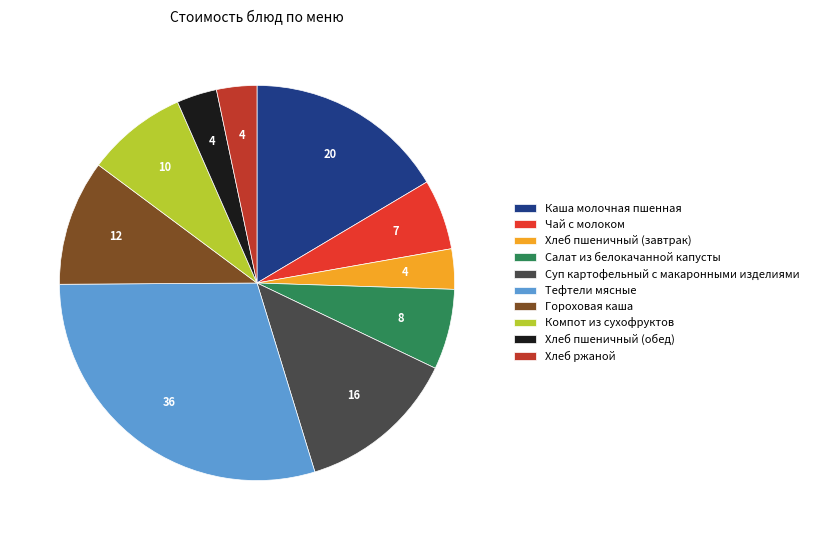

Which category has the biggest portion of the pie?

Тефтели мясные